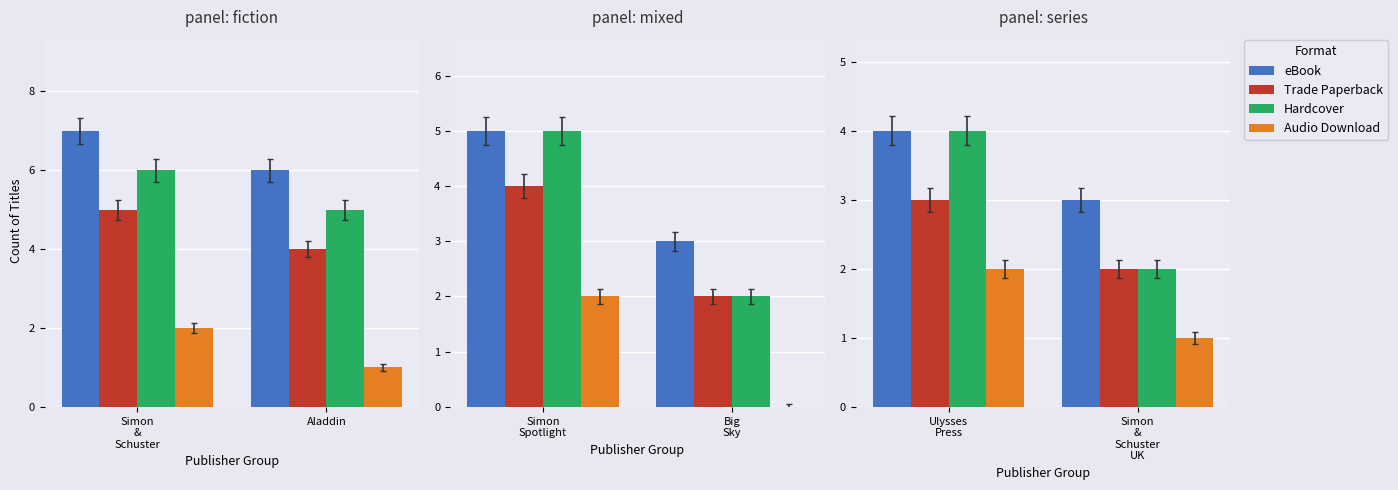

How many data points does each series have?

2